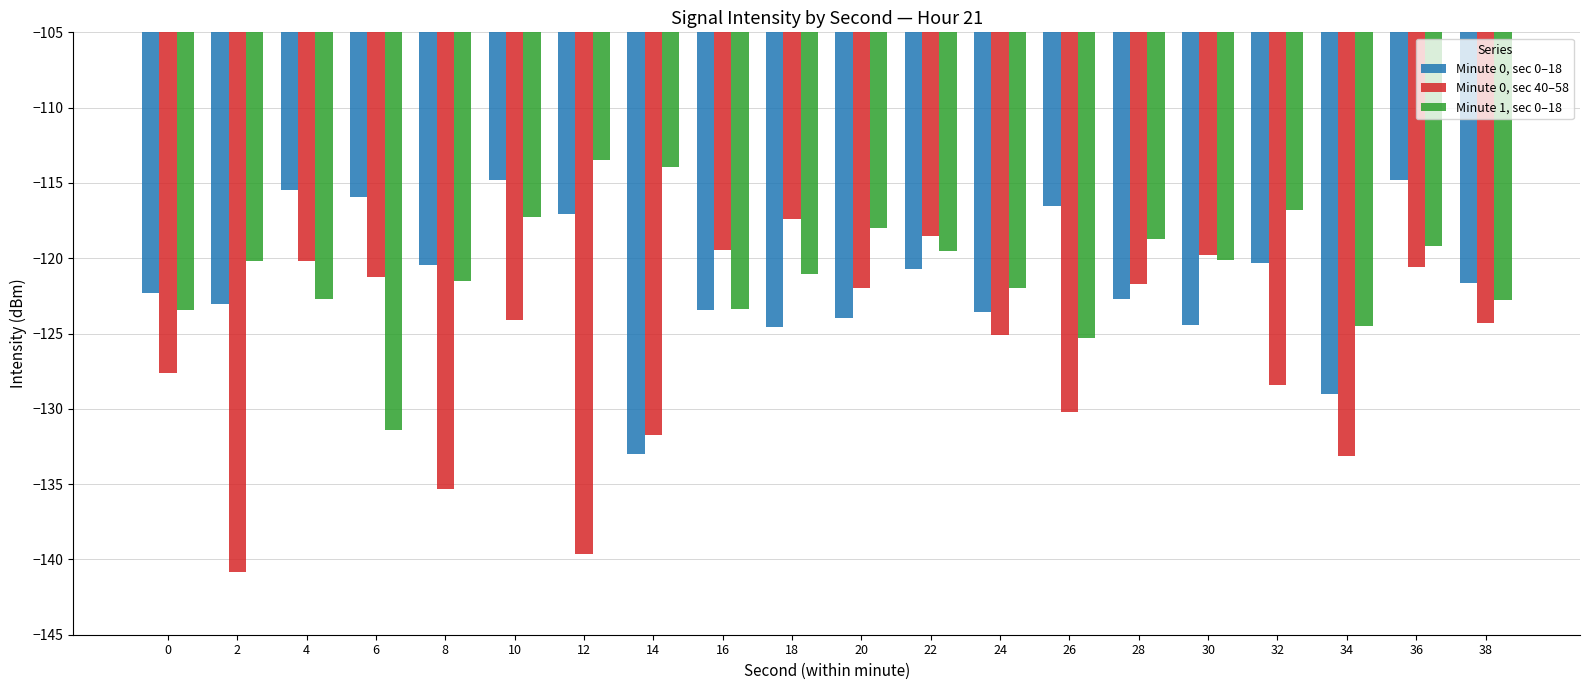

Are the bars grouped side by side (vs. stacked)?

Yes